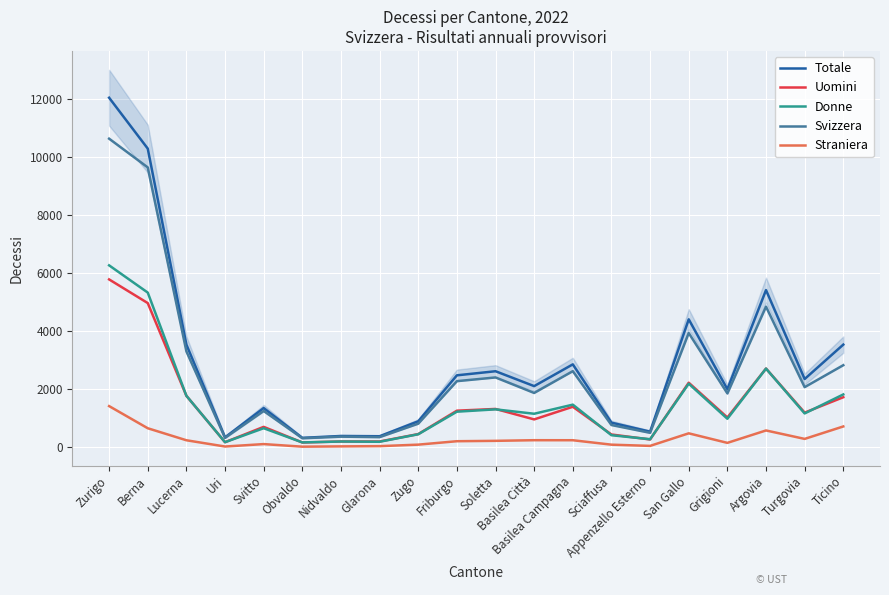

Between Basilea Campagna and Argovia, which series saw the biggest shift?

Totale